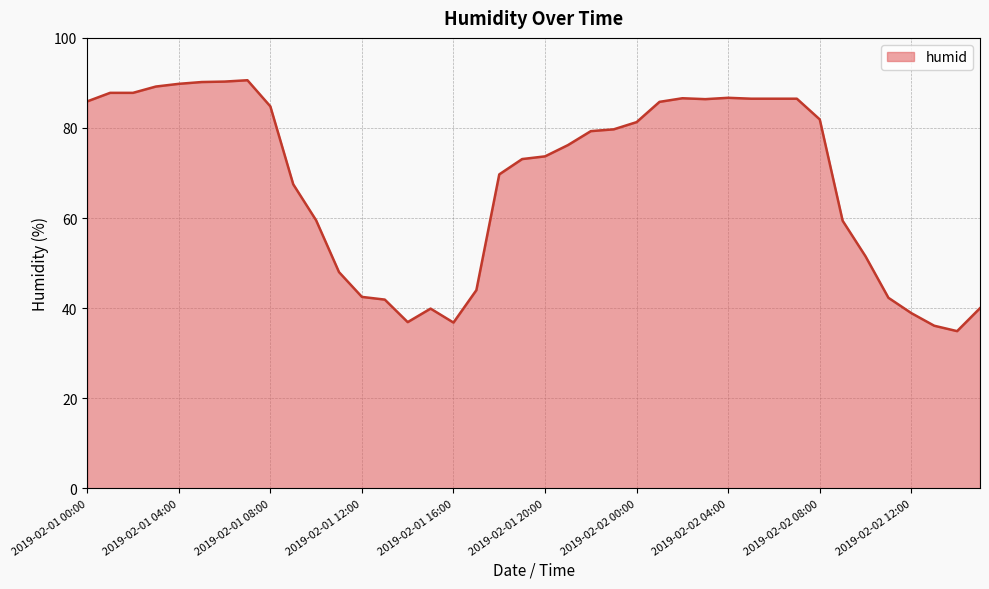

What is the maximum value shown in the chart?

90.6